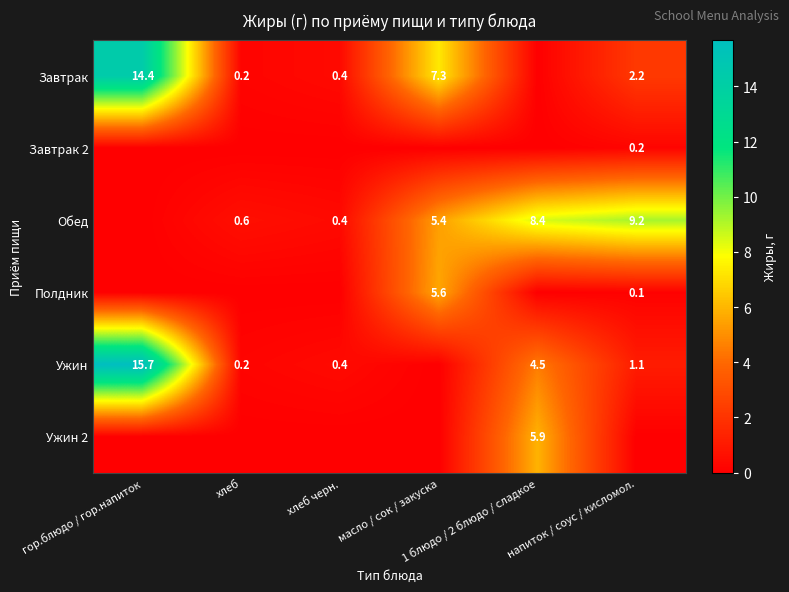

Count the number of data series in this chart.

6